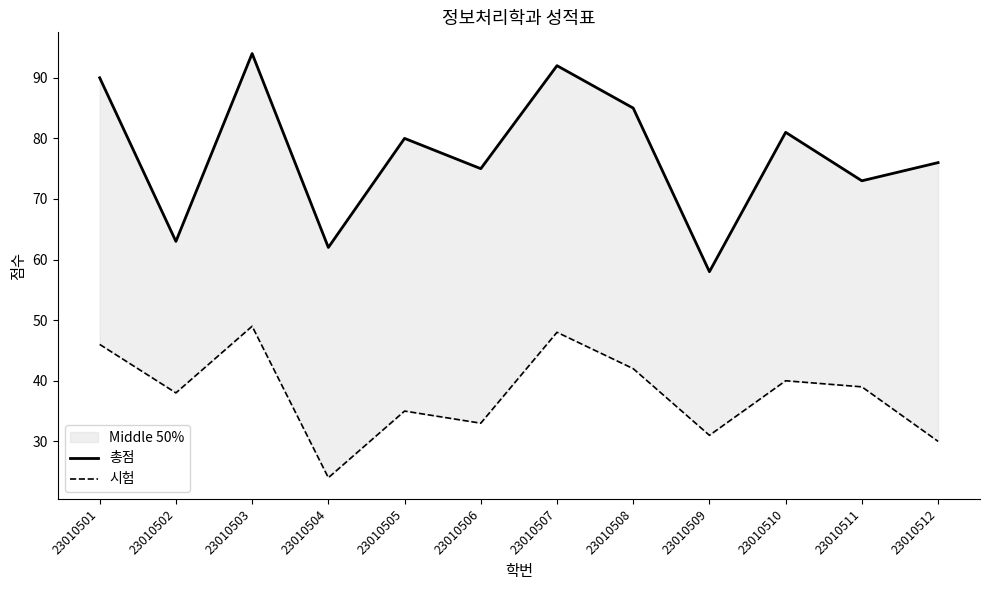

True or false: 총점 and 시험 cross at least once.

False